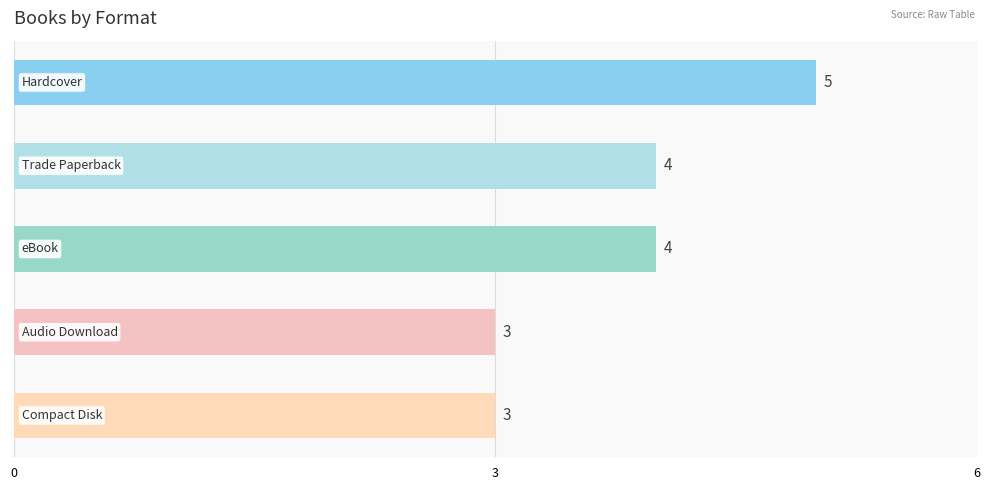

What is the greatest value displayed?

5